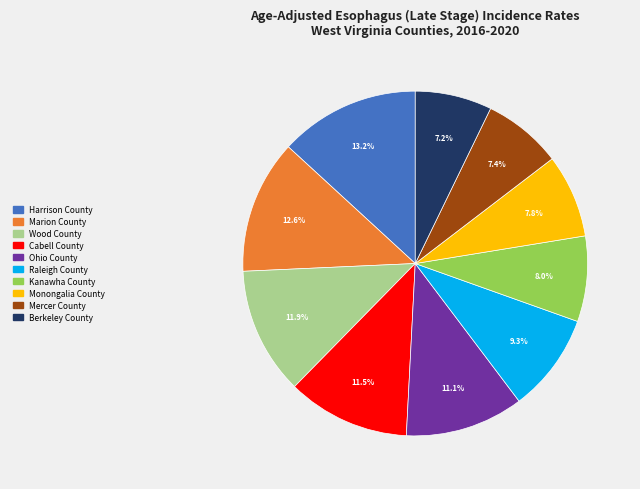

What is the ratio of the value at Raleigh County to the value at Berkeley County?

1.3